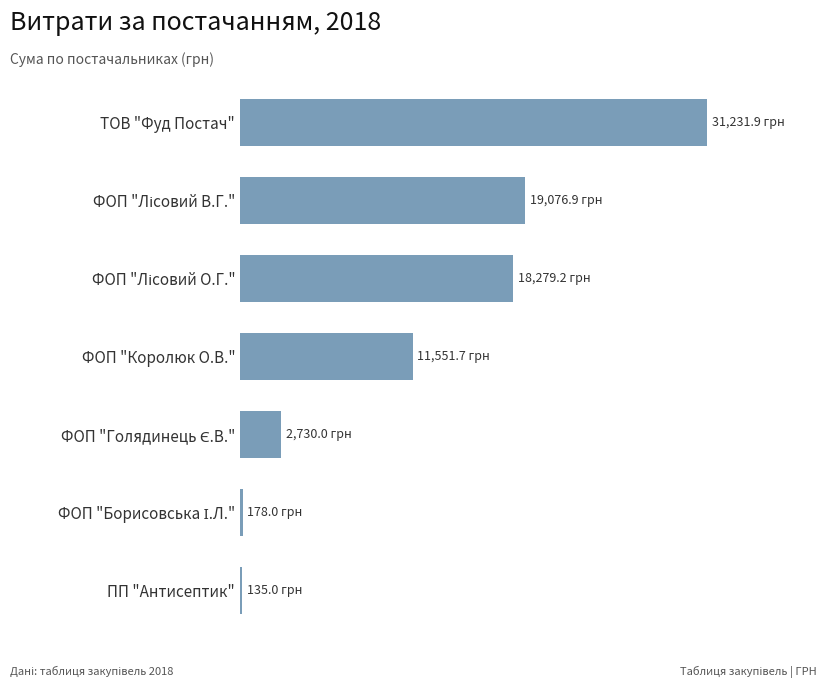

Are the bars horizontal?

Yes